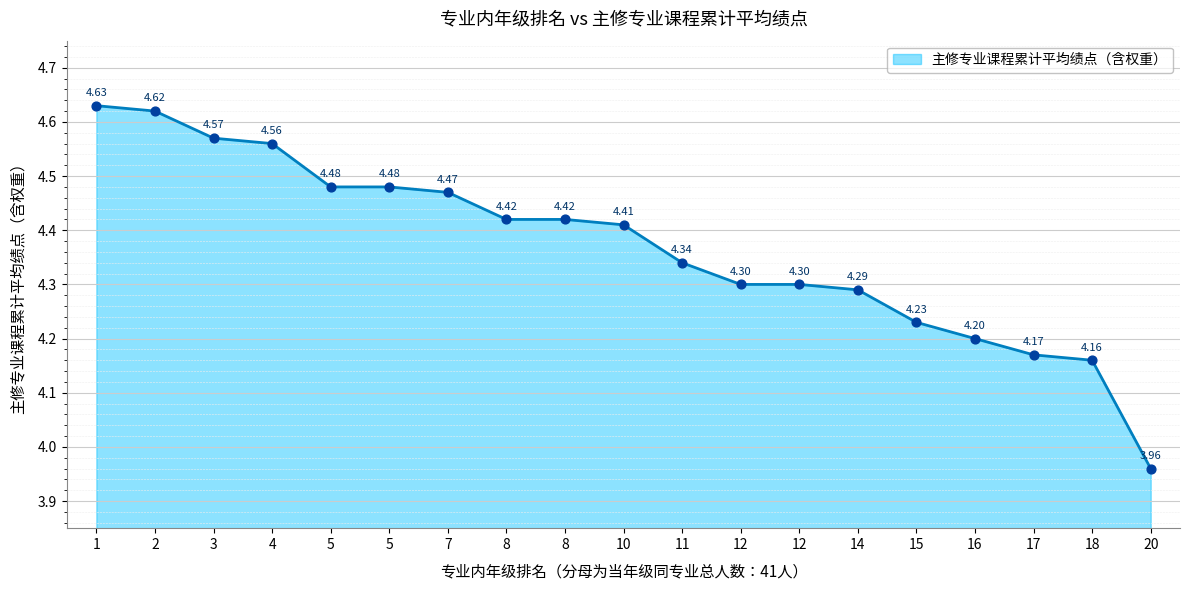

Which has a higher value, 5 or 15?

5